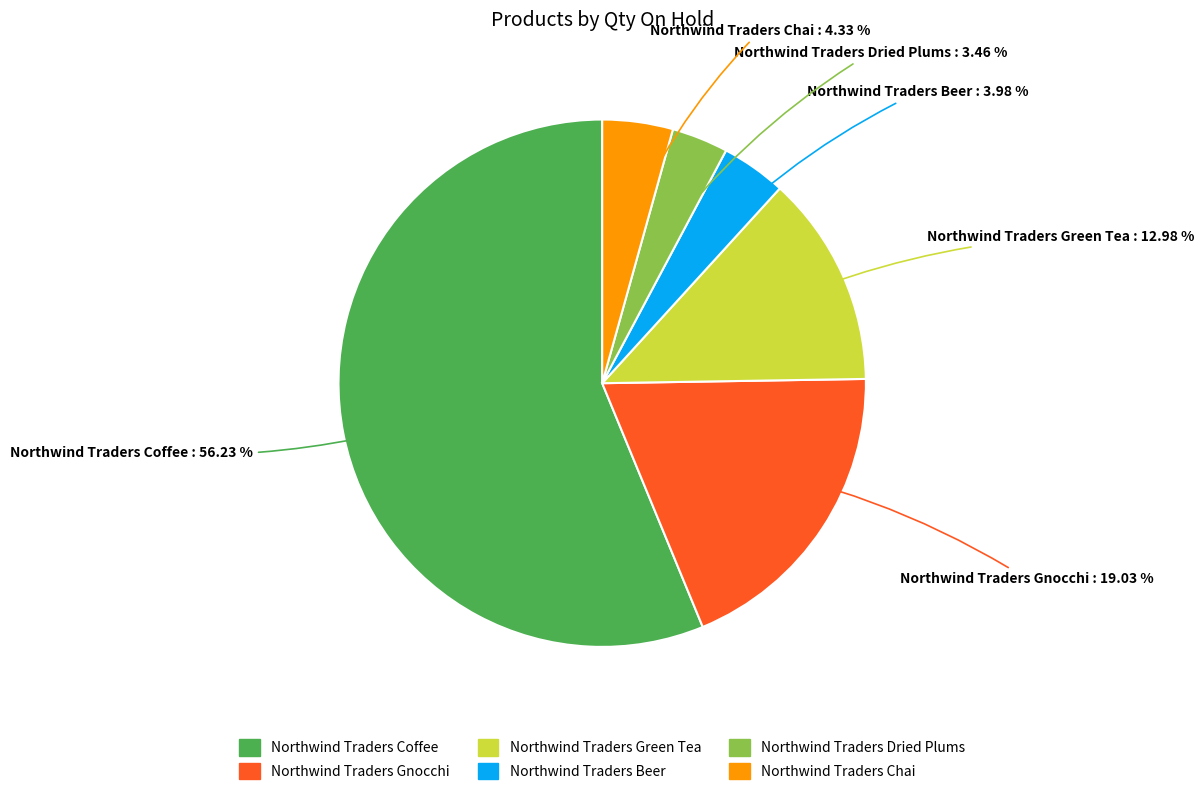

What portion of the pie excludes Northwind Traders Gnocchi?

81.0%